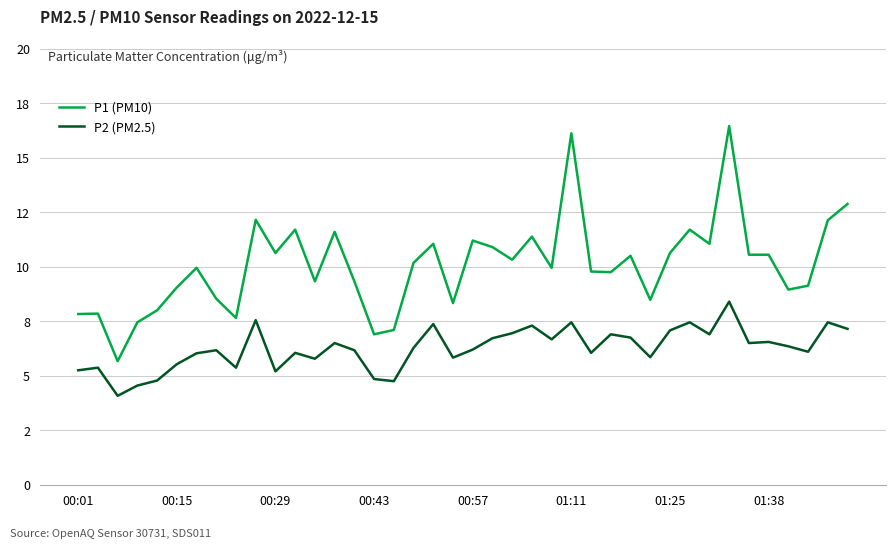

What are all the series names shown in the legend?

P1 (PM10), P2 (PM2.5)